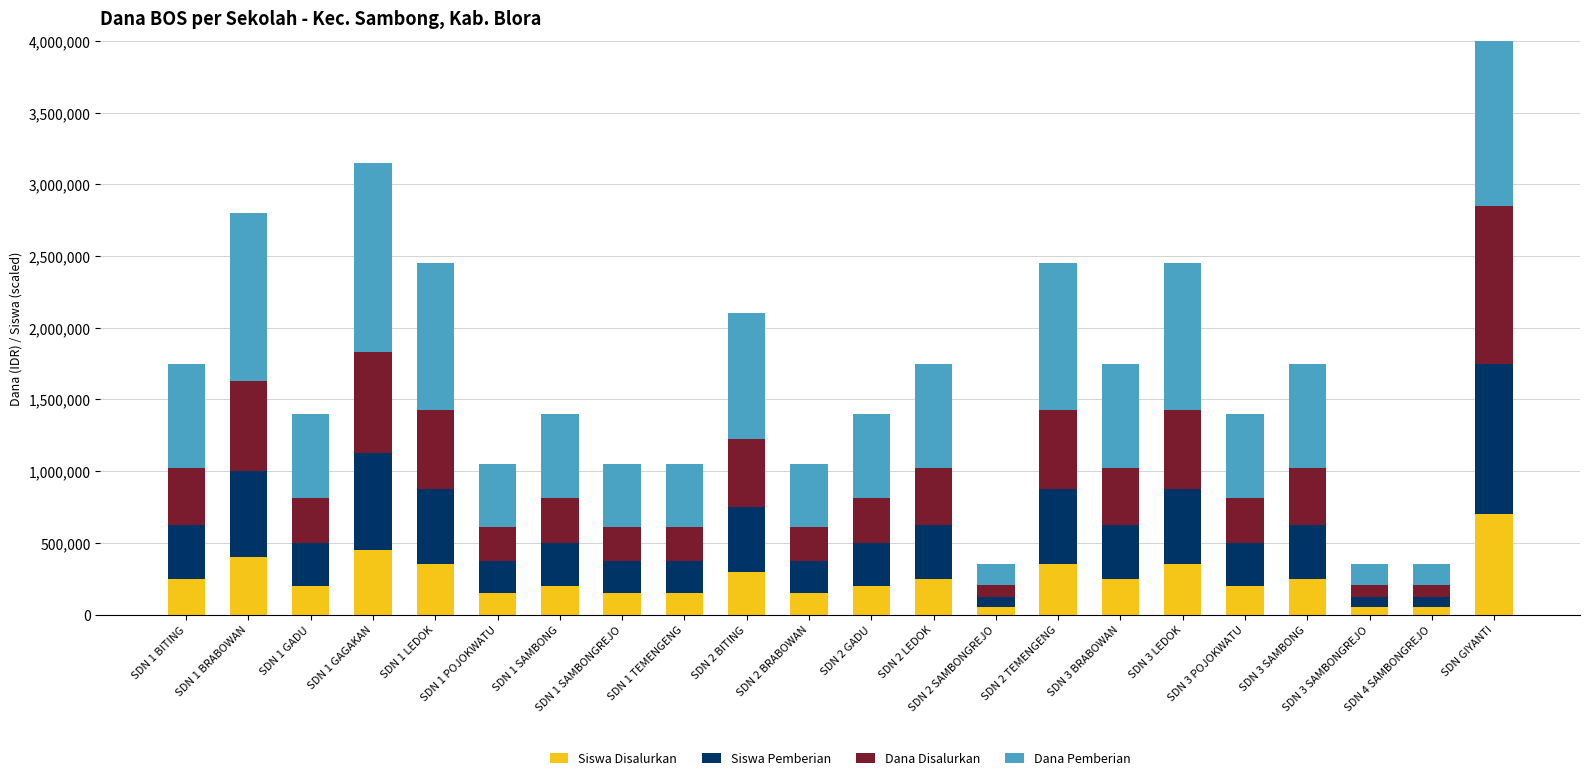

Rank the series at SDN 2 SAMBONGREJO from highest to lowest value.

Dana Pemberian, Dana Disalurkan, Siswa Pemberian, Siswa Disalurkan